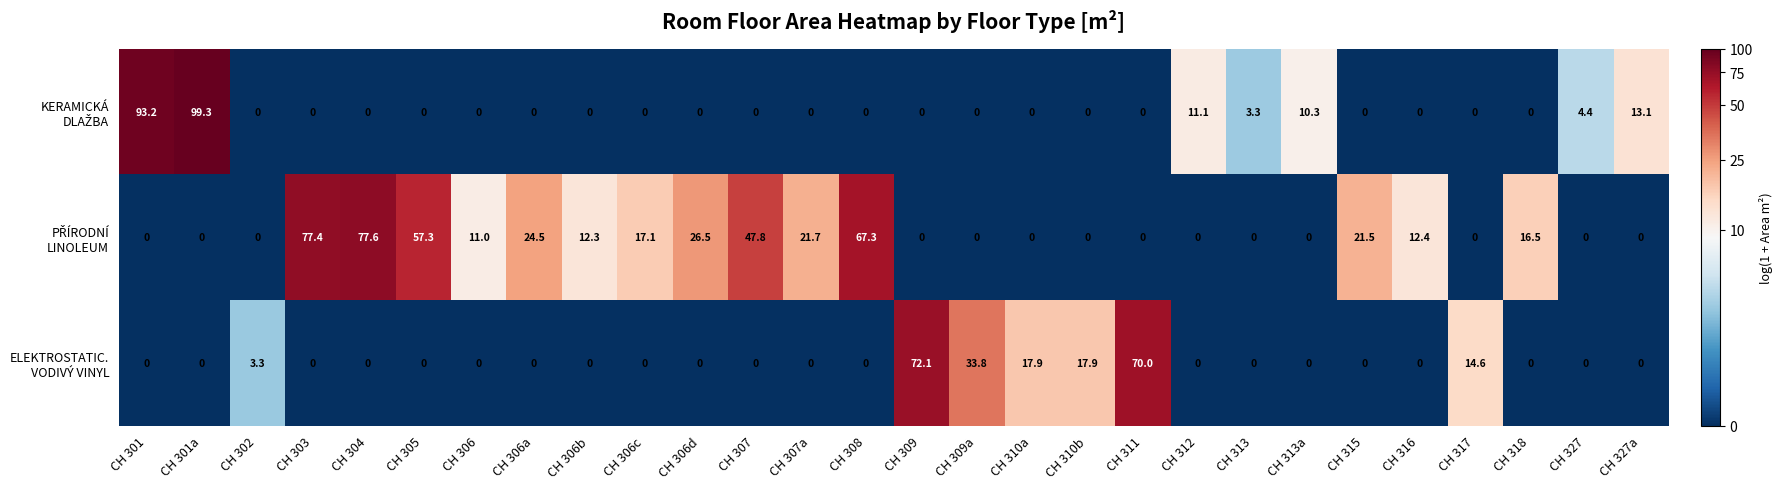

Count the number of data series in this chart.

3